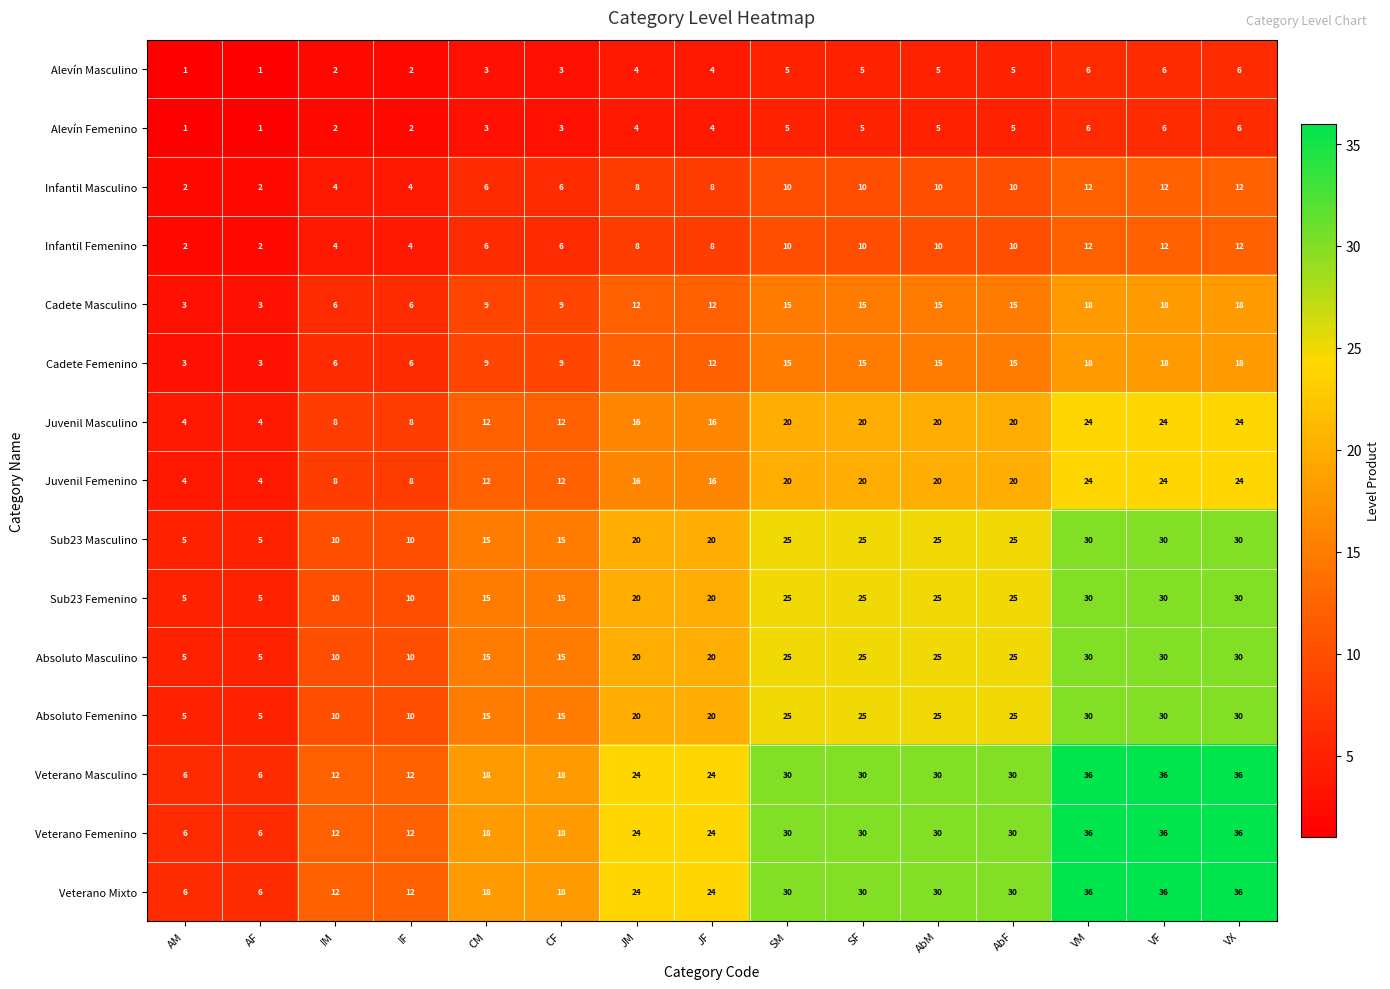

What is the minimum value for Sub23 Femenino?

5